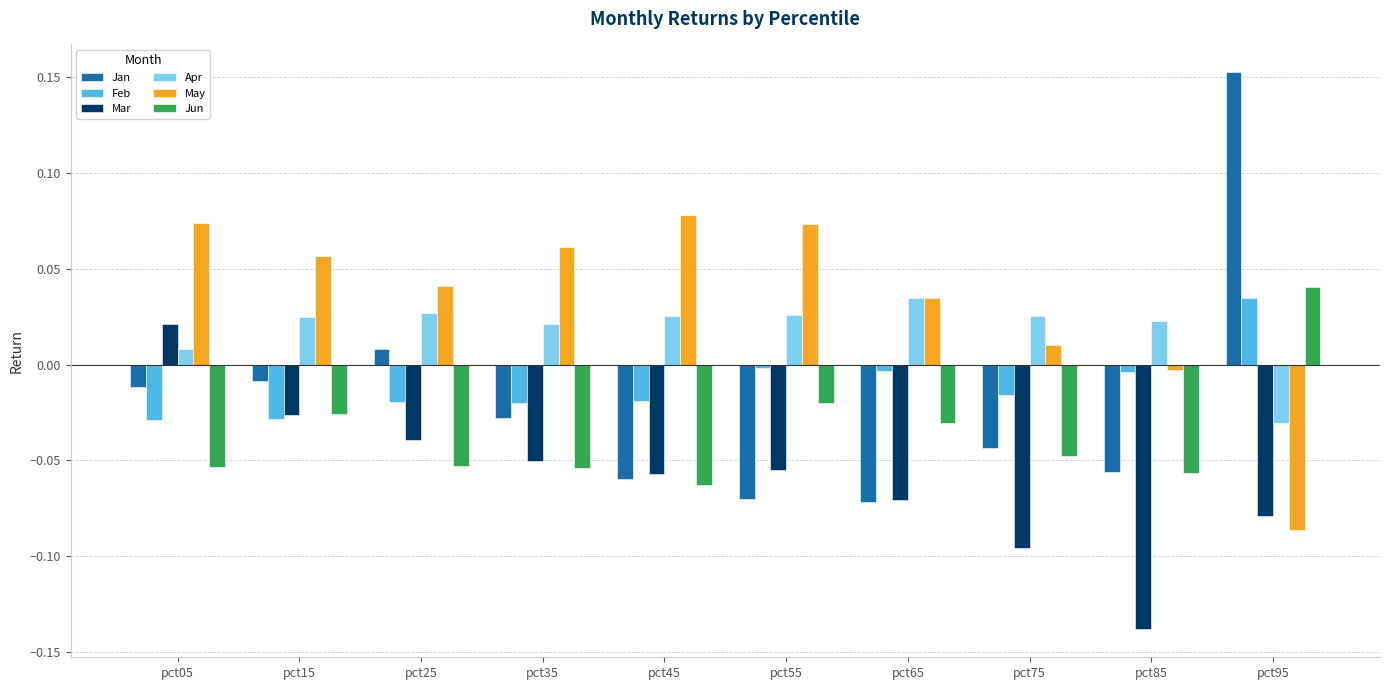

How many values in Feb are below zero?

9